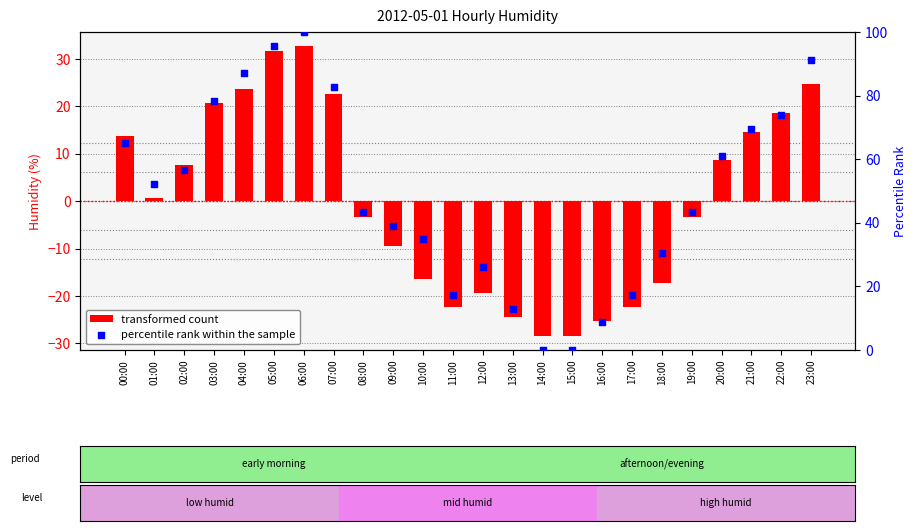

Which series contains the highest Y value?

percentile rank within the sample